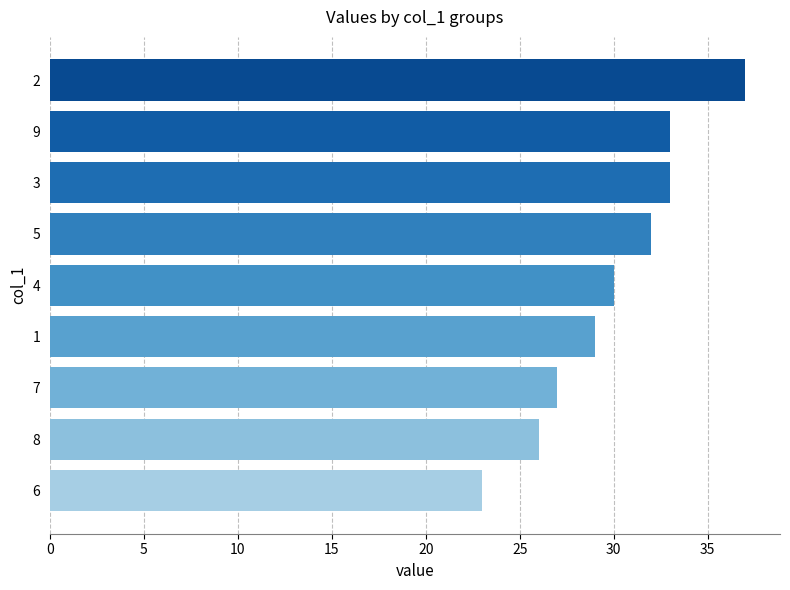

Is it true that the value at 1 is 29?

True